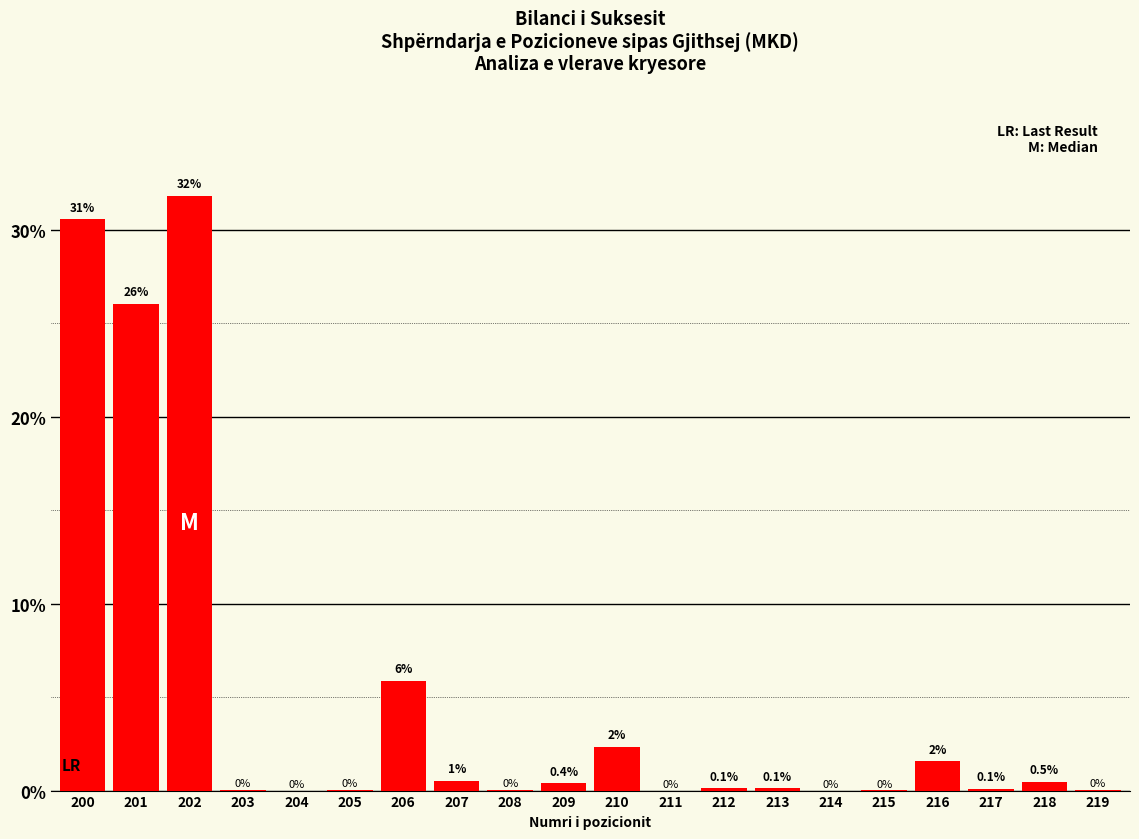

What is the maximum value shown in the chart?

31.8